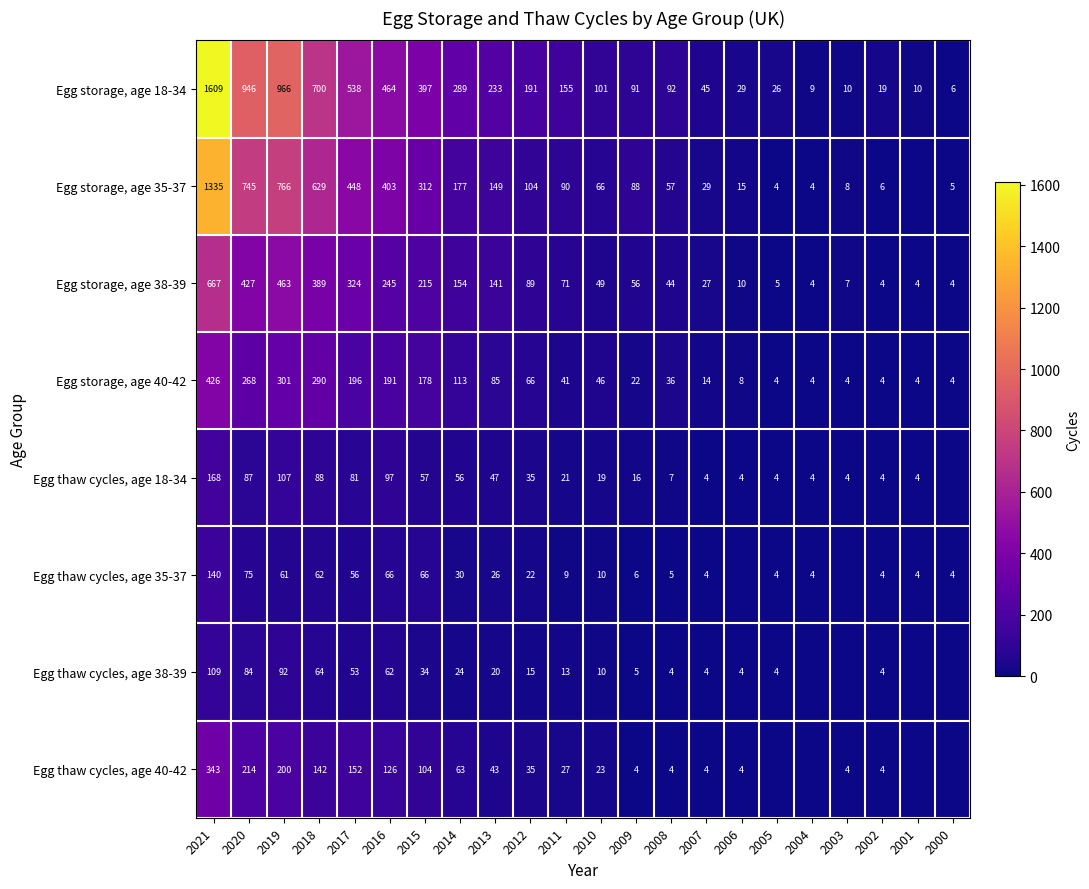

What is the difference between the Egg thaw cycles, age 40-42 values at 2021 and 2012?

308